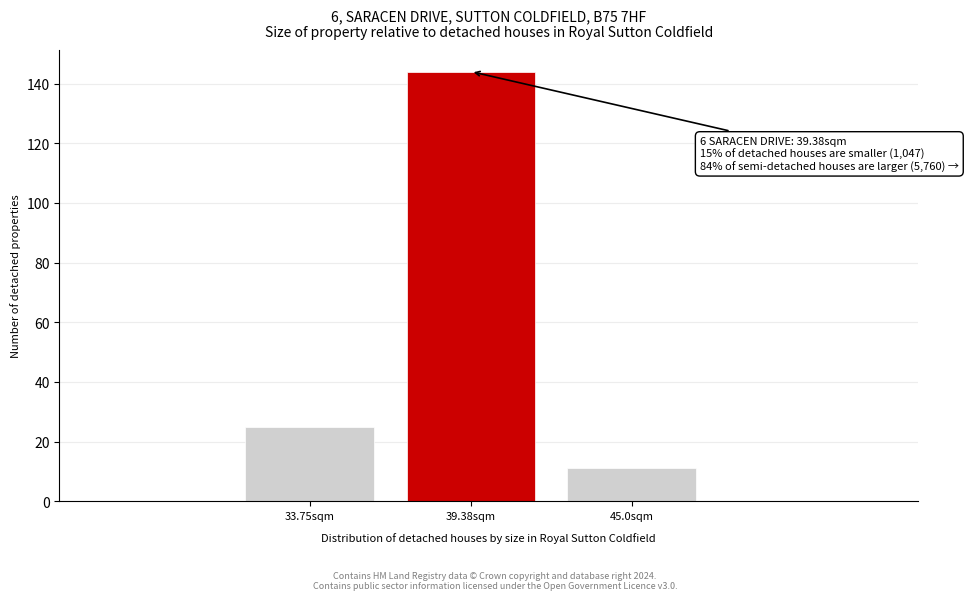

Reading left to right, list all the values displayed in this chart.

33.75sqm=25	39.38sqm=144	45.0sqm=11